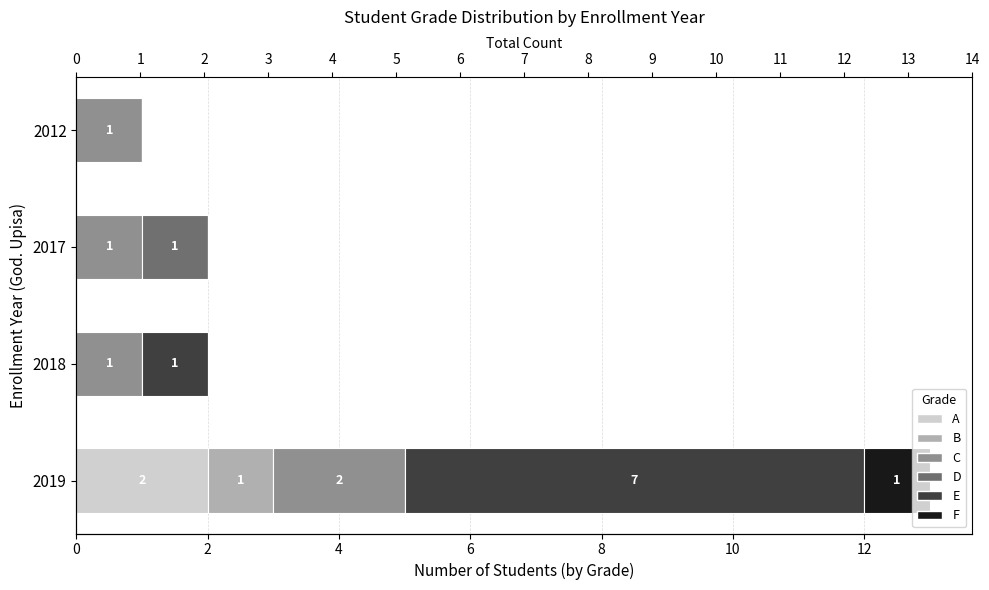

How many values in F are above zero?

1